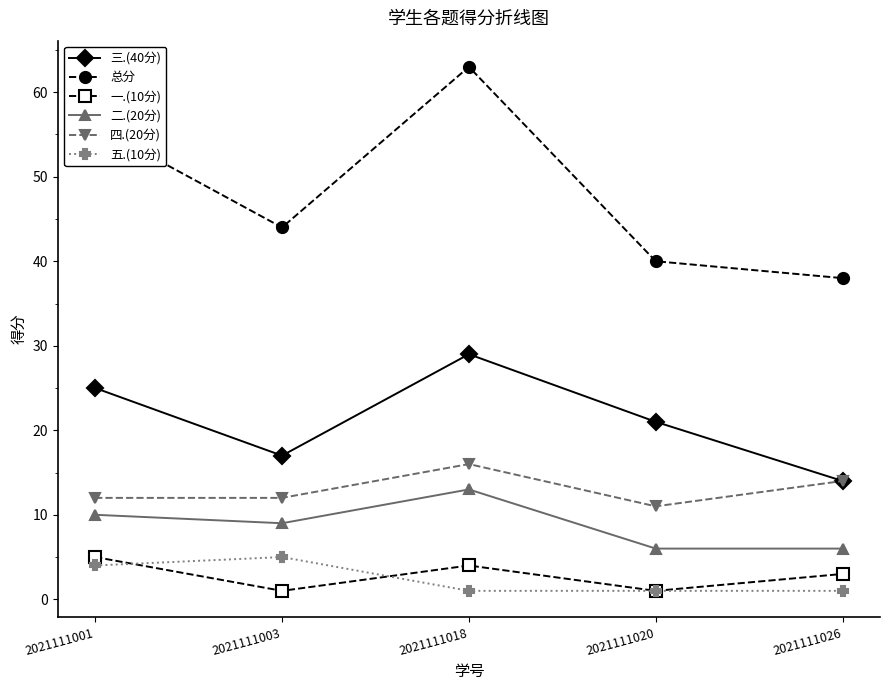

Reading left to right, transcribe all the data shown in this chart.

三.(40分): 2021111001=25	2021111003=17	2021111018=29	2021111020=21	2021111026=14
总分: 2021111001=56	2021111003=44	2021111018=63	2021111020=40	2021111026=38
一.(10分): 2021111001=5	2021111003=1	2021111018=4	2021111020=1	2021111026=3
二.(20分): 2021111001=10	2021111003=9	2021111018=13	2021111020=6	2021111026=6
四.(20分): 2021111001=12	2021111003=12	2021111018=16	2021111020=11	2021111026=14
五.(10分): 2021111001=4	2021111003=5	2021111018=1	2021111020=1	2021111026=1